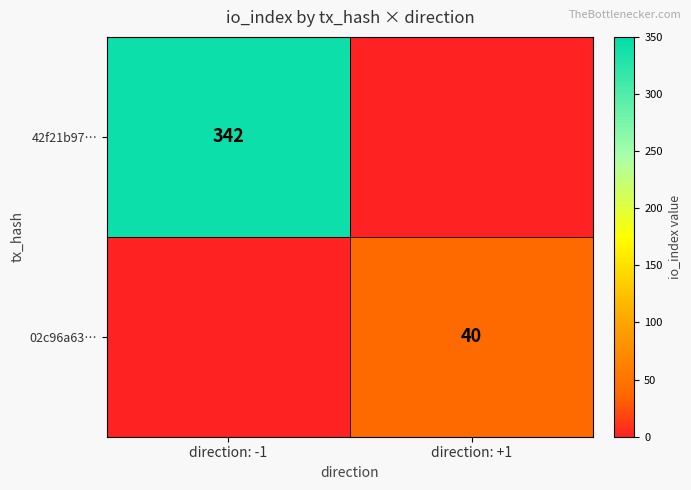

What is the greatest value displayed?

342